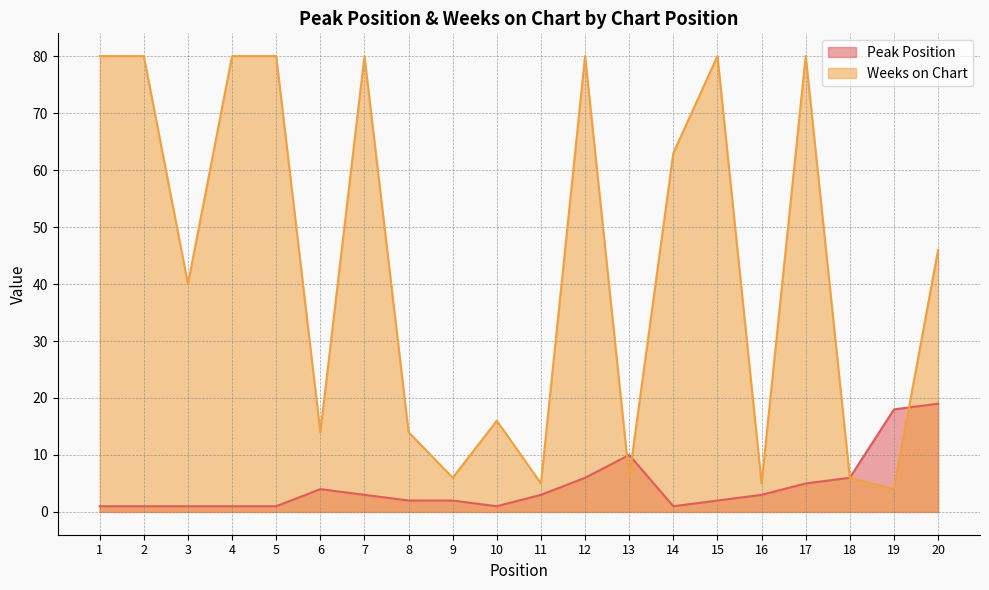

What is the smallest value displayed?

1